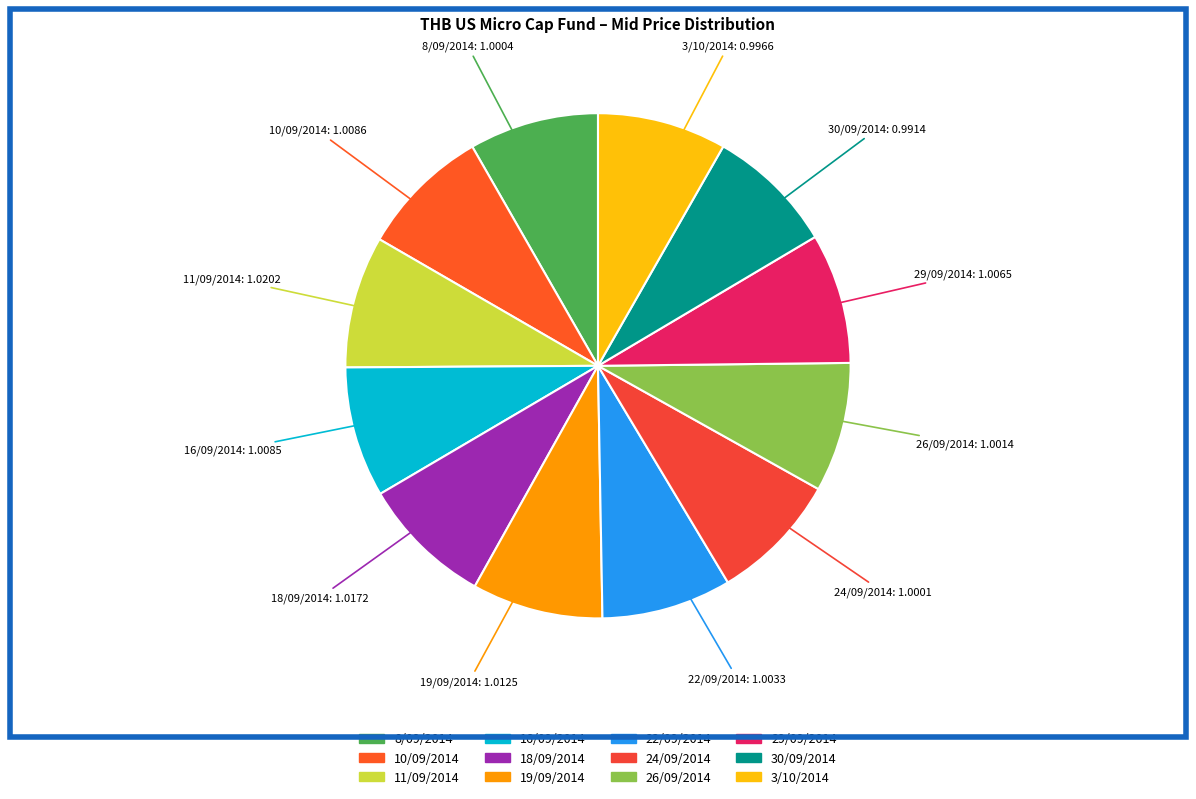

Count the number of slices in the pie.

12